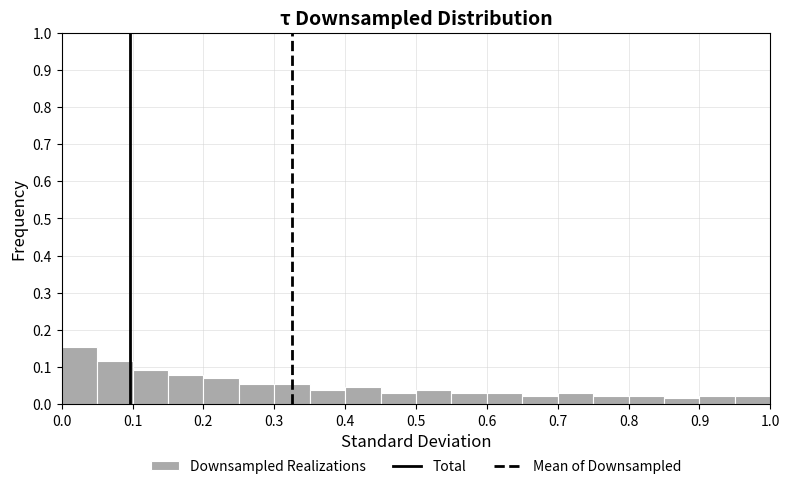

Reading left to right, list every bar in this chart as the range it spans on the x-axis followed by its height. The values are not printed on the chart, so give them approximately, as read against the axis.

0.00 to 0.05: 0.16
0.05 to 0.10: 0.12
0.10 to 0.15: 0.09
0.15 to 0.20: 0.08
0.20 to 0.25: 0.07
0.25 to 0.30: 0.05
0.30 to 0.35: 0.05
0.35 to 0.40: 0.04
0.40 to 0.45: 0.05
0.45 to 0.50: 0.03
0.50 to 0.55: 0.04
0.55 to 0.60: 0.03
0.60 to 0.65: 0.03
0.65 to 0.70: 0.02
0.70 to 0.75: 0.03
0.75 to 0.80: 0.02
0.80 to 0.85: 0.02
0.85 to 0.90: 0.02
0.90 to 0.95: 0.02
0.95 to 1.00: 0.02